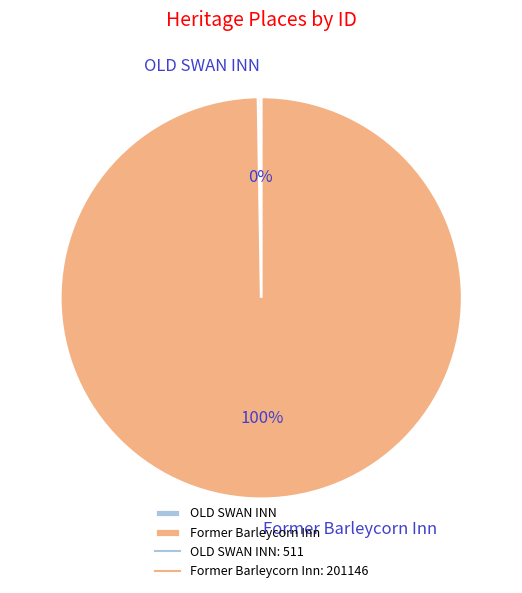

Is it true that Former Barleycorn Inn is 100% of the pie?

True